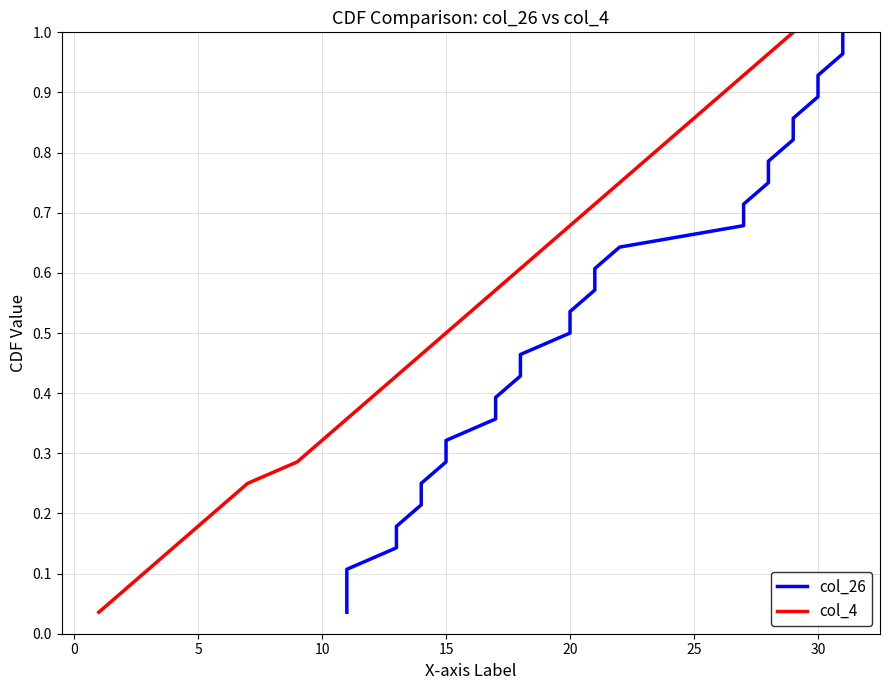

What is the difference between the maximum and second lowest values in the col_26 series?

0.9